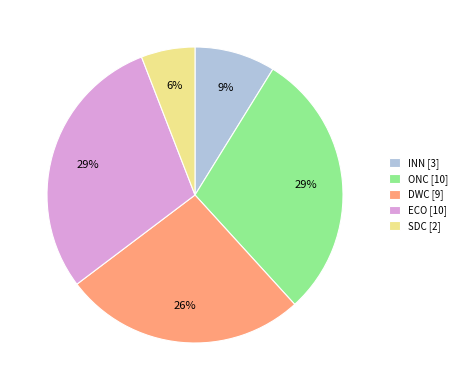

How many slices are in this pie chart?

5